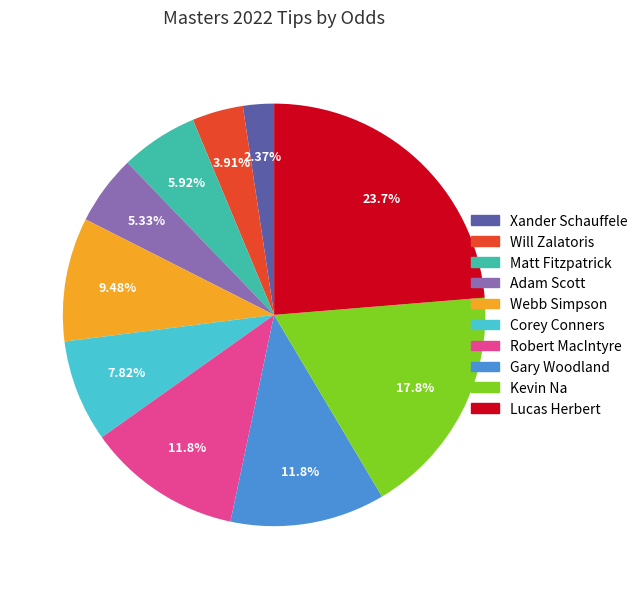

Does Adam Scott account for over 50% of the chart?

No